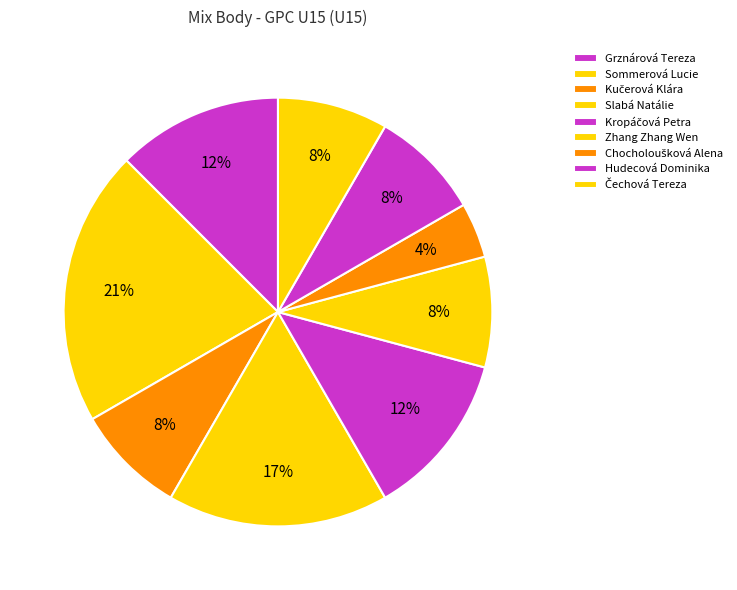

Is the sum of Grznárová Tereza and Kropáčová Petra greater than half?

No